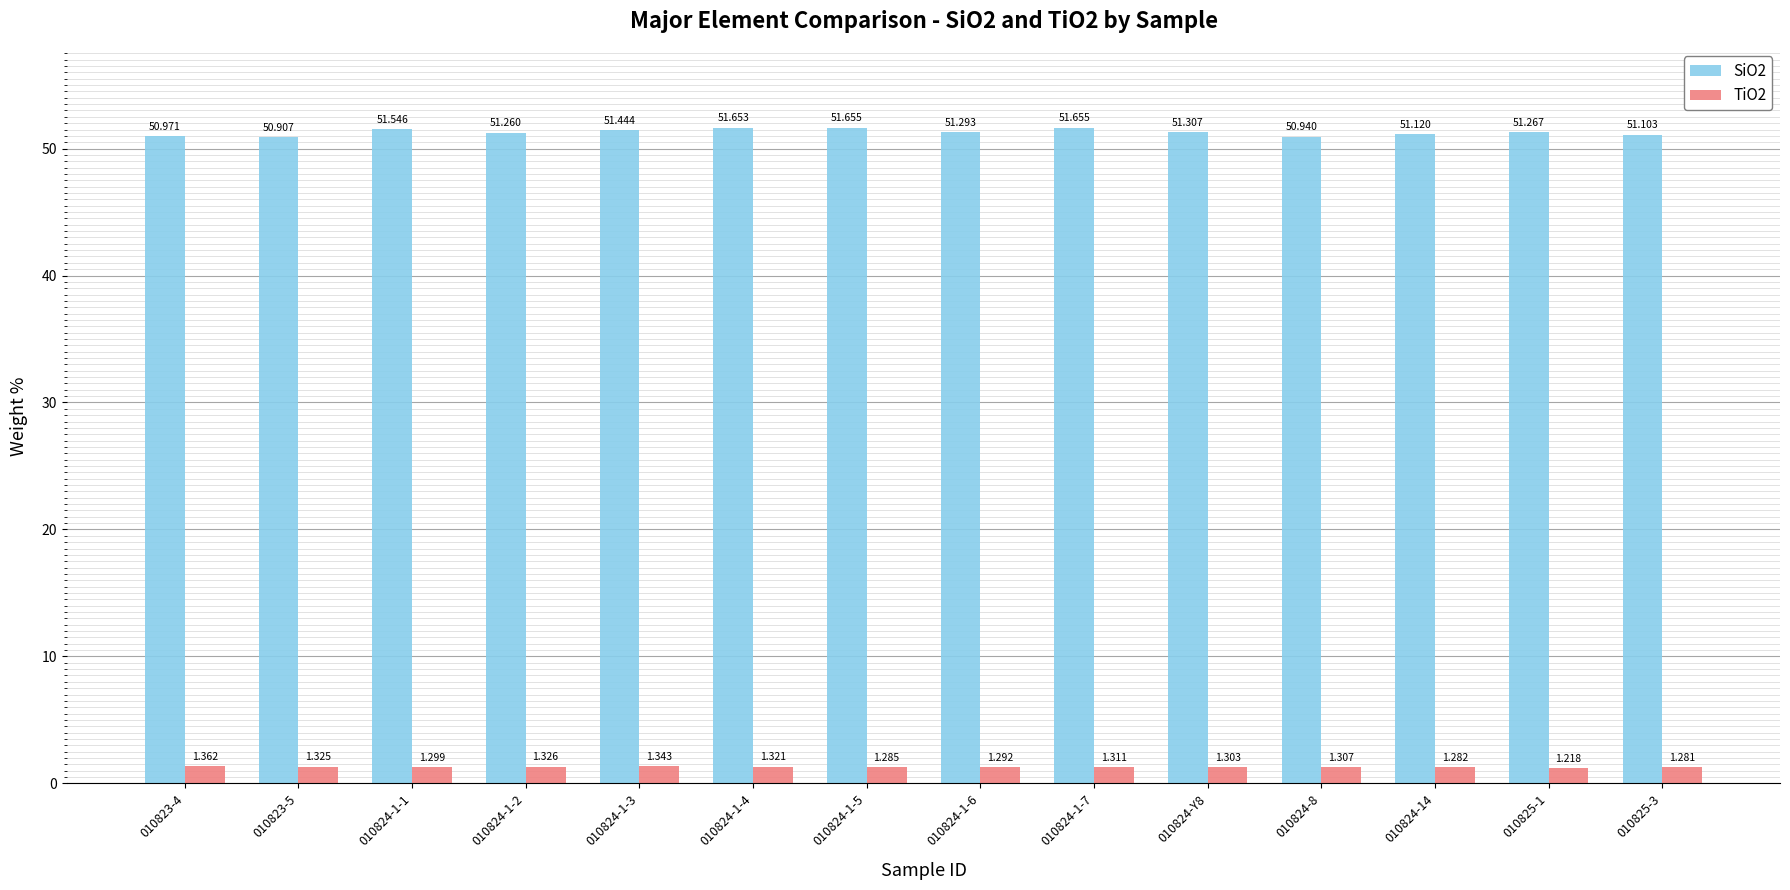

How many bars are there in total?

28